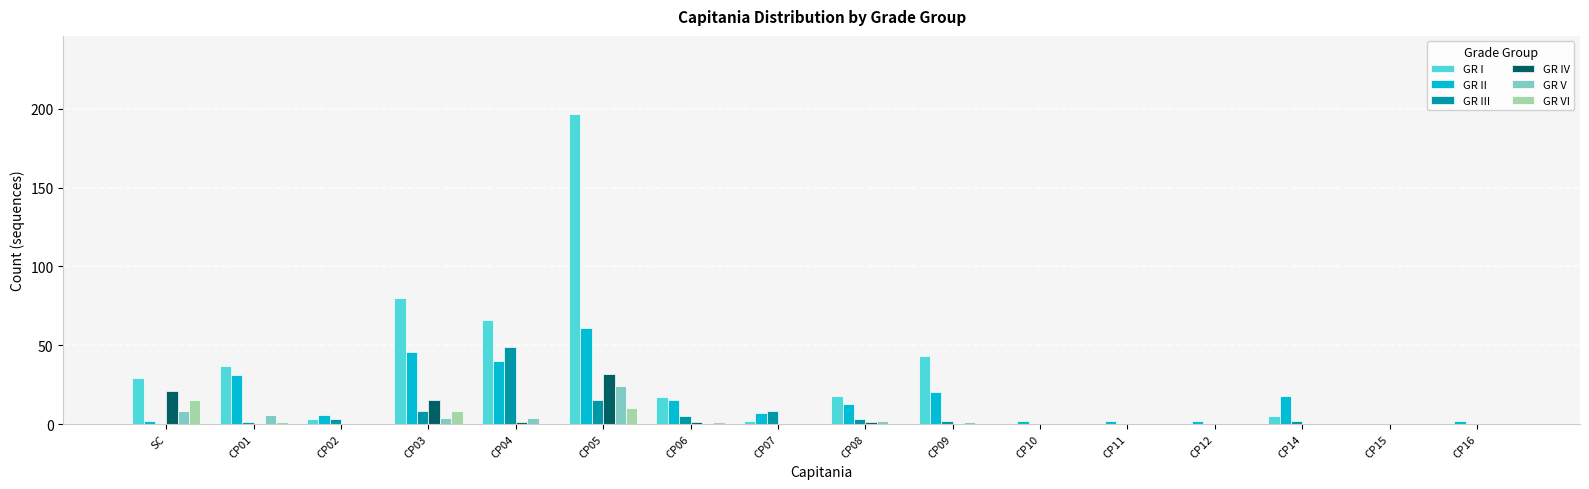

Between SC and CP04, which series saw the biggest shift?

GR III